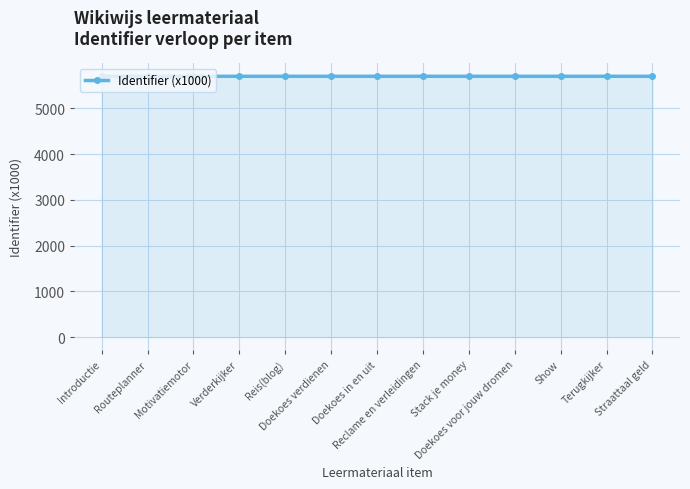

What is the label of the 10th point from the right?

Verderkijker